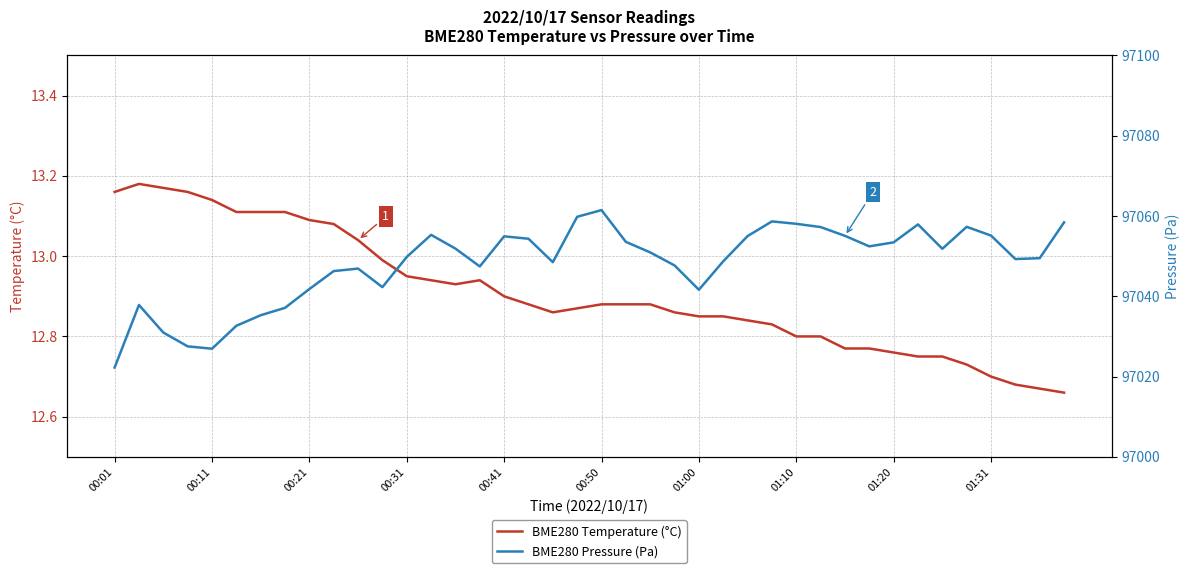

True or false: BME280 Pressure (Pa) and BME280 Temperature (°C) intersect in this chart.

False